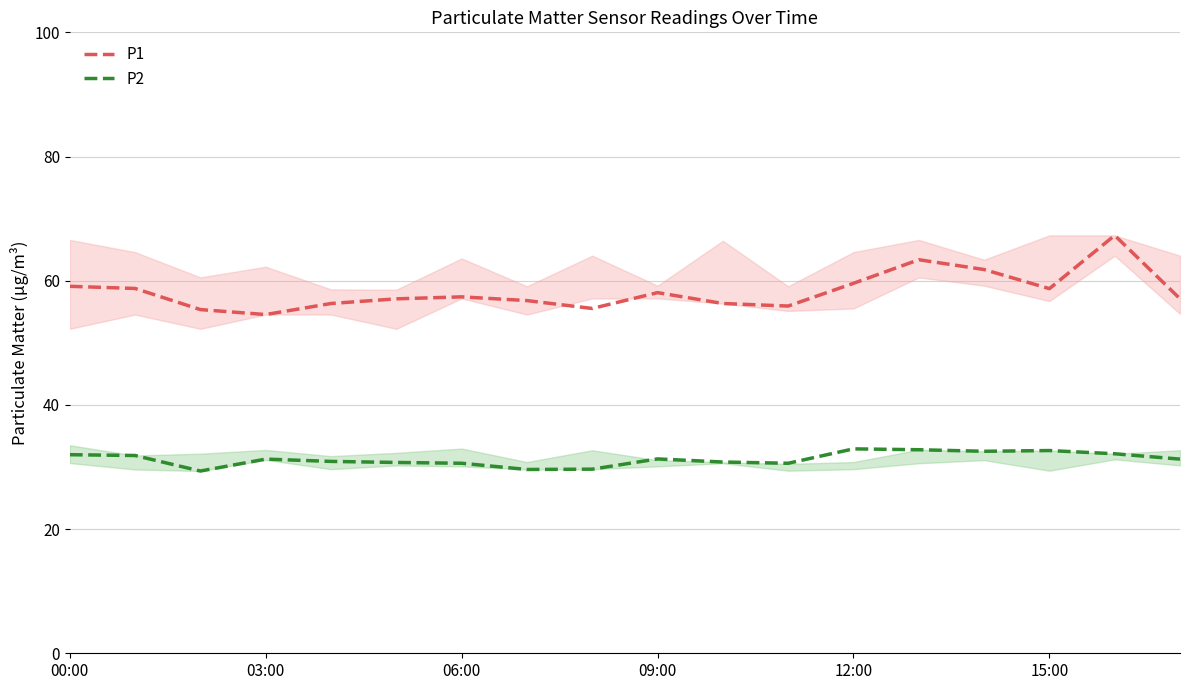

What is the difference between the maximum and minimum values in the P2 series?

3.6